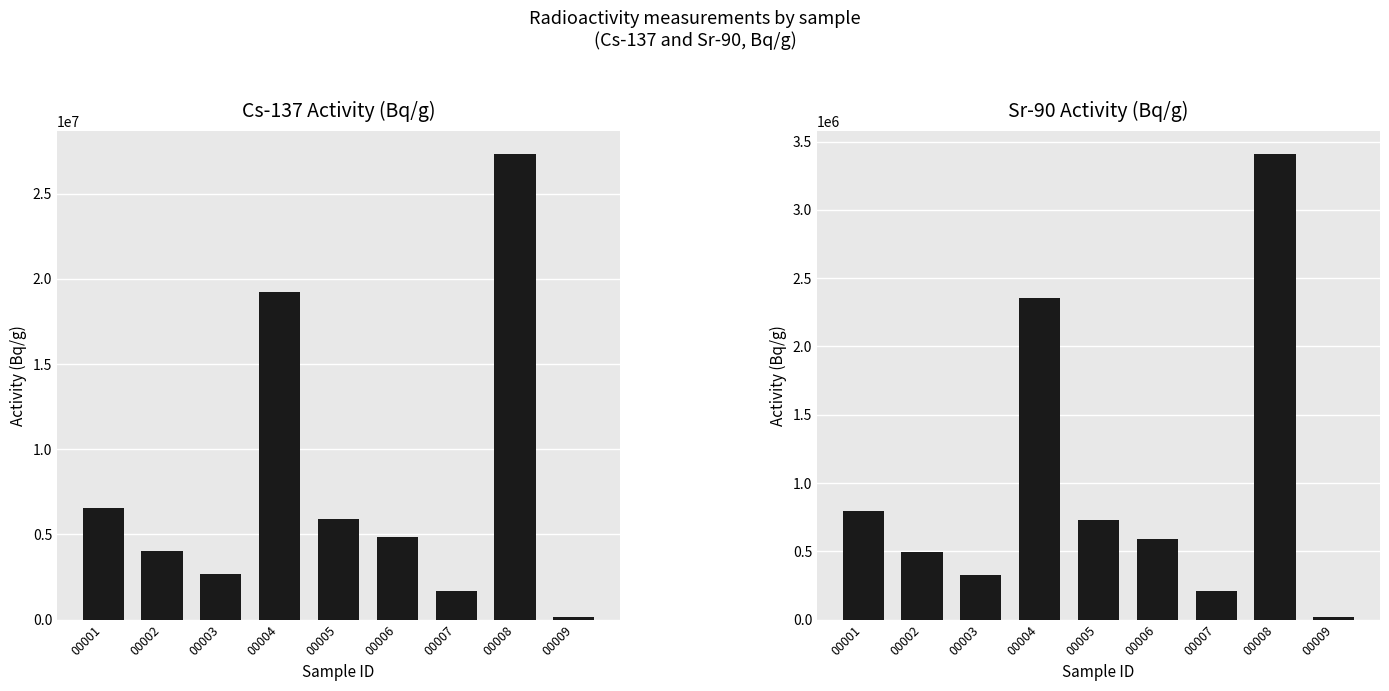

What is the sum of the Cs-137 Activity (Bq/g) values at 00006 and 00009?

5029200